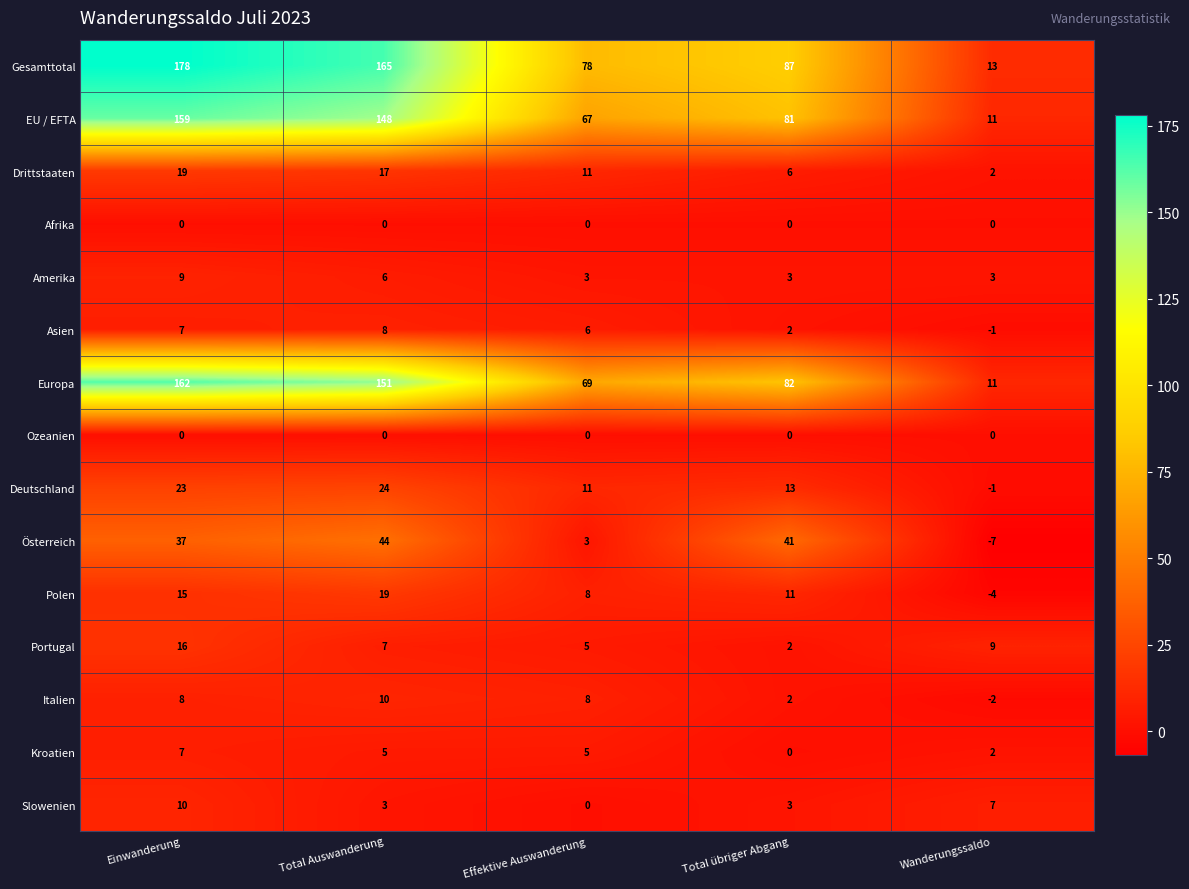

Is it true that Portugal equals 4 at Einwanderung?

False